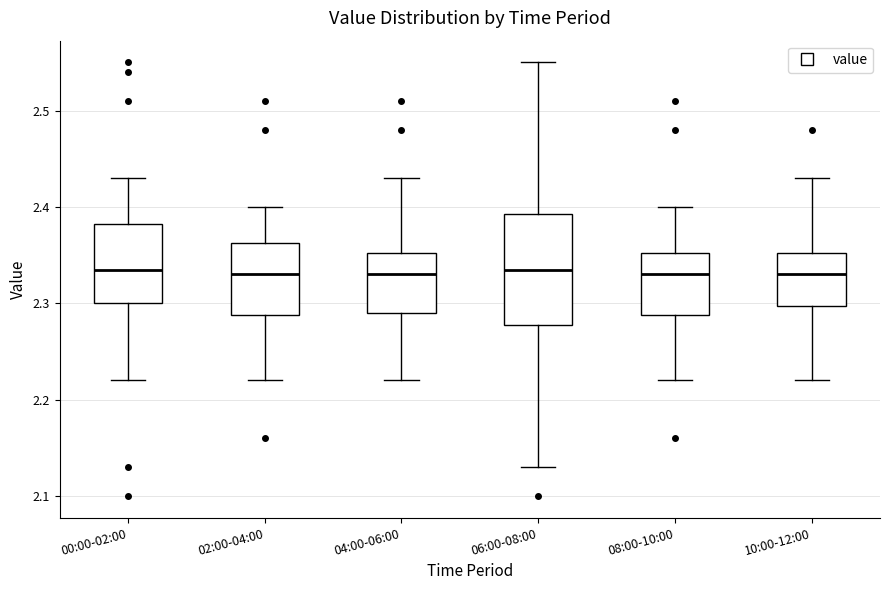

Reading left to right, transcribe this box plot: for each box, give where its median line is, the range the box spans, and where its two whiskers end, as read against the y-axis. The values are not printed on the chart, so give them approximately, as read against the axis.

00:00-02:00: median 2.34, box 2.30 to 2.38, whiskers 2.22 to 2.43
02:00-04:00: median 2.33, box 2.29 to 2.36, whiskers 2.22 to 2.40
04:00-06:00: median 2.33, box 2.29 to 2.35, whiskers 2.22 to 2.43
06:00-08:00: median 2.34, box 2.28 to 2.39, whiskers 2.13 to 2.55
08:00-10:00: median 2.33, box 2.29 to 2.35, whiskers 2.22 to 2.40
10:00-12:00: median 2.33, box 2.30 to 2.35, whiskers 2.22 to 2.43